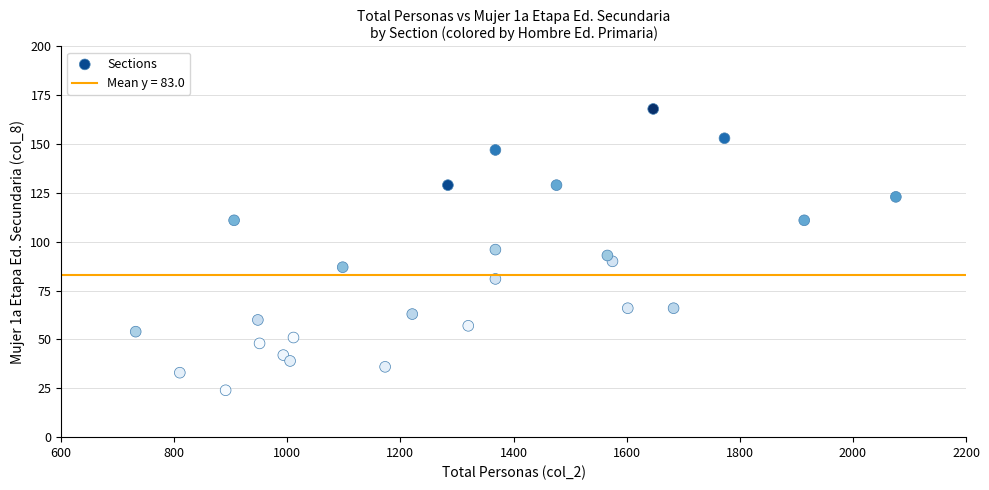

What is the range of X values (max minus min)?

1344